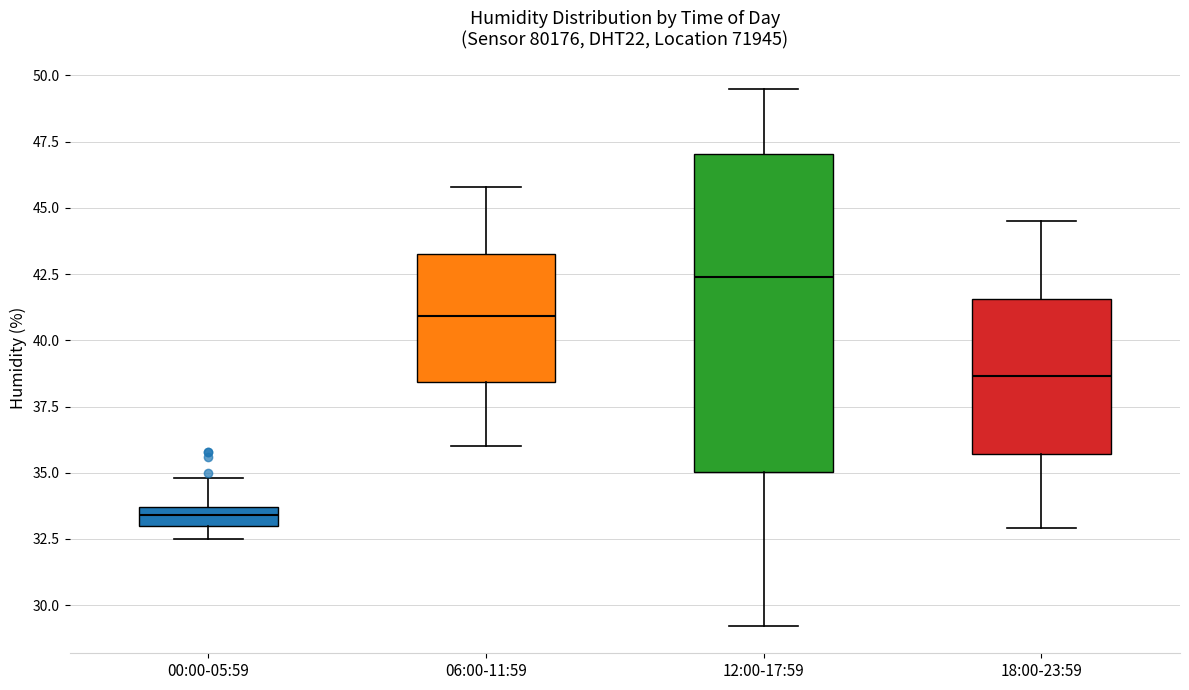

Which box's median line is the lowest?

00:00-05:59